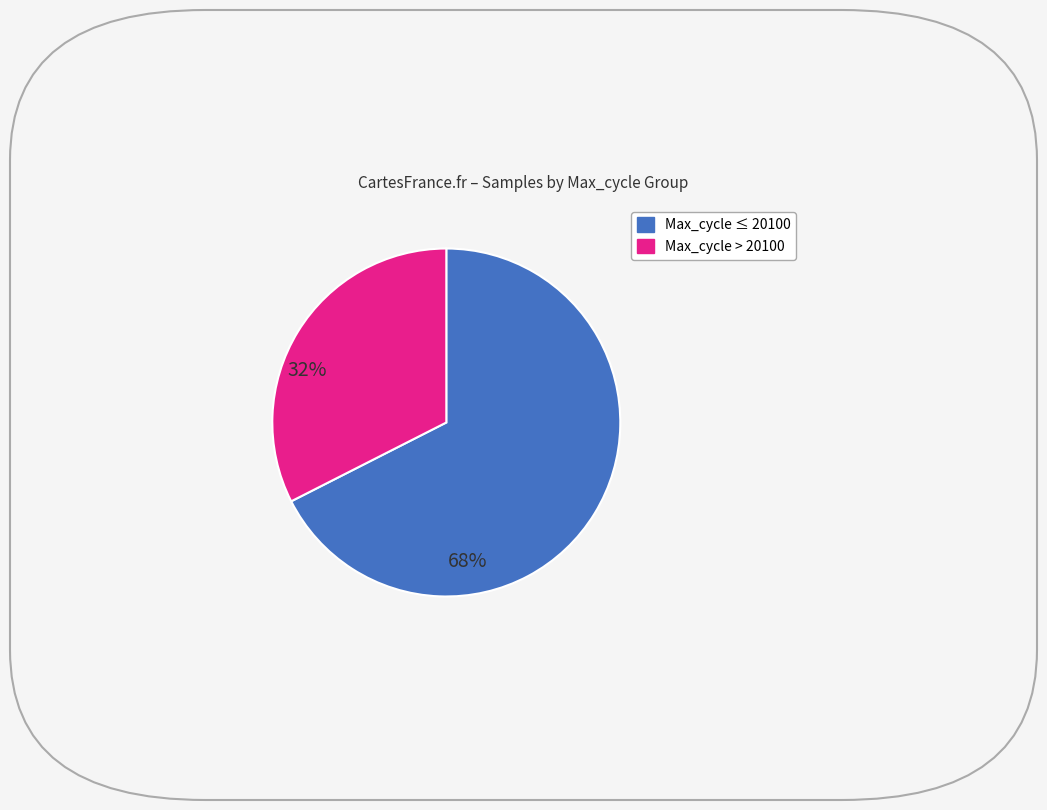

Does any single category account for the majority?

Yes